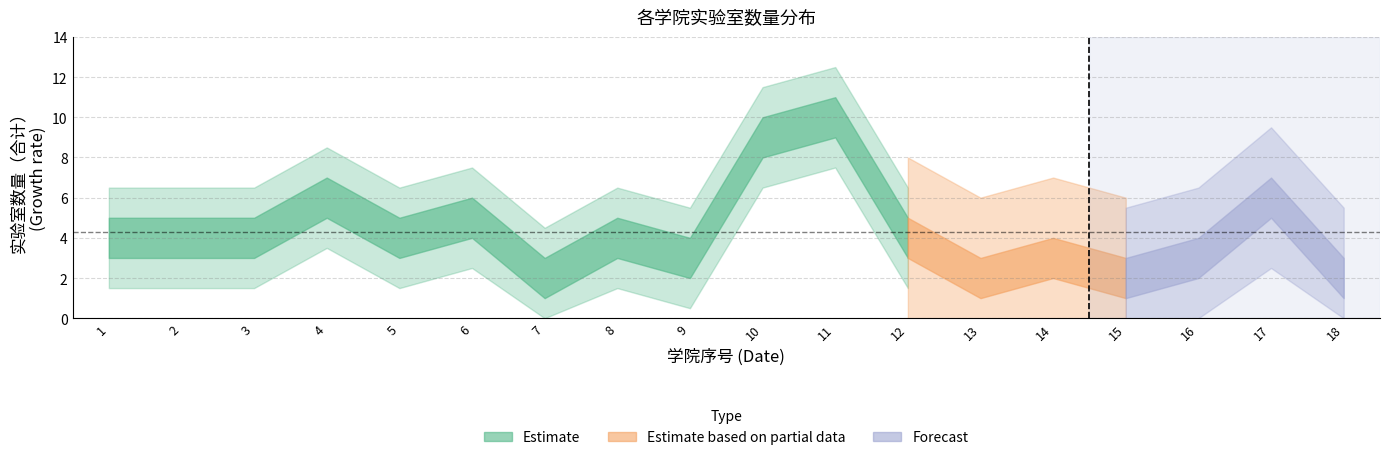

Reading left to right, transcribe all the data shown in this chart.

1=4	2=4	3=4	4=6	5=4	6=5	7=2	8=4	9=3	10=9	11=10	12=4	13=2	14=3	15=2	16=3	17=6	18=2